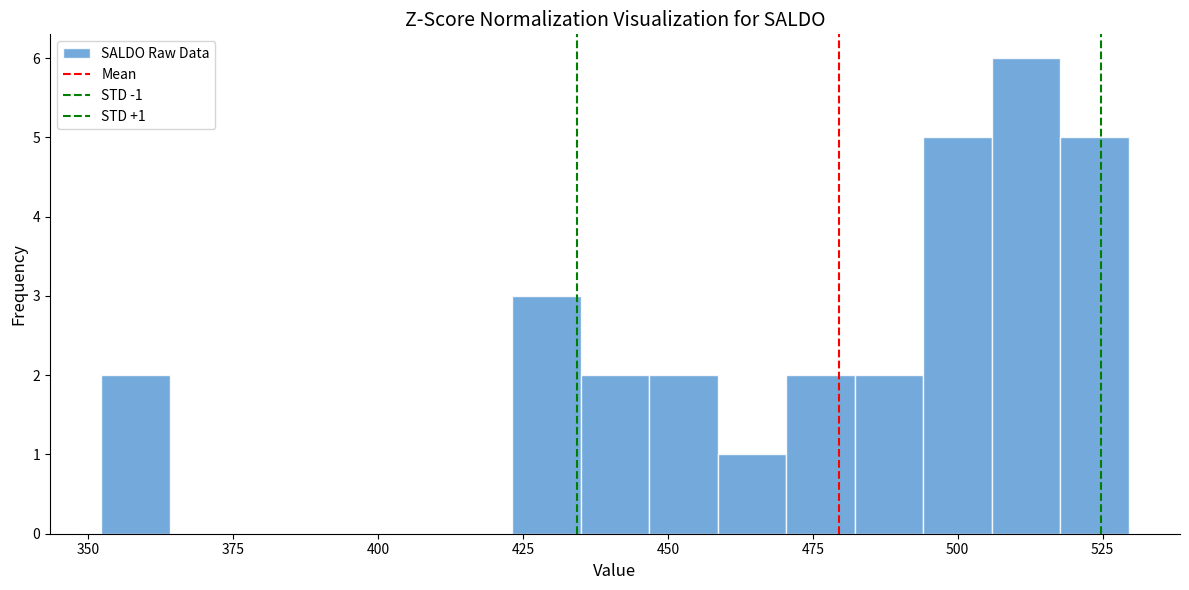

Around what value on the x-axis is the tallest bar? Give the approximate position of its centre, as read against the axis.

510